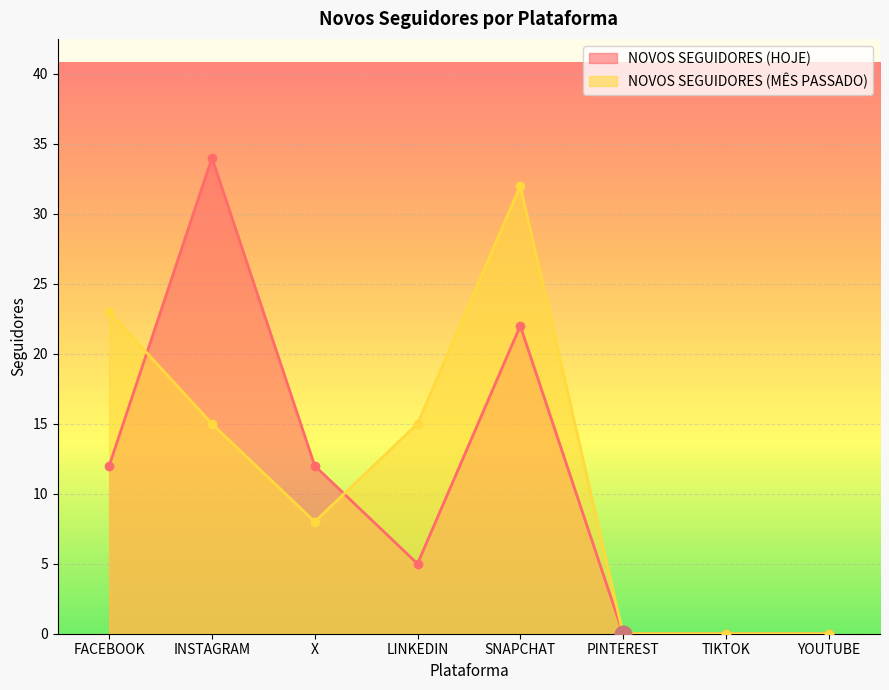

Rank the series by their maximum value, from lowest to highest.

NOVOS SEGUIDORES (MÊS PASSADO), NOVOS SEGUIDORES (HOJE)